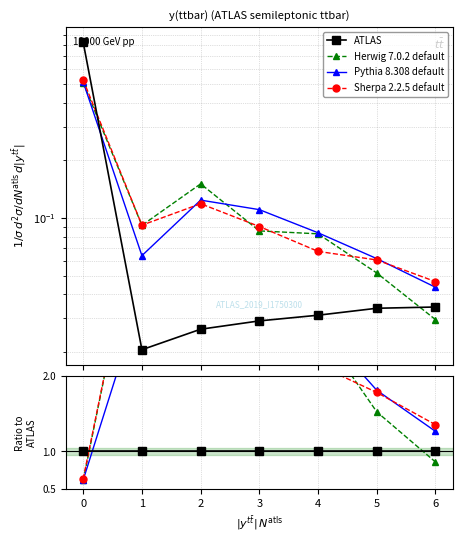

Reading left to right, what are all the values shown in this chart?

ATLAS: 1.0	1.0	1.0	1.0	1.0	1.0	1.0
Herwig 7.0.2 default: 0.6	4.4	5.7	2.9	2.7	1.5	0.9
Pythia 8.308 default: 0.6	3.1	4.7	3.8	2.7	1.8	1.3
Sherpa 2.2.5 default: 0.6	4.5	4.5	3.1	2.2	1.8	1.4